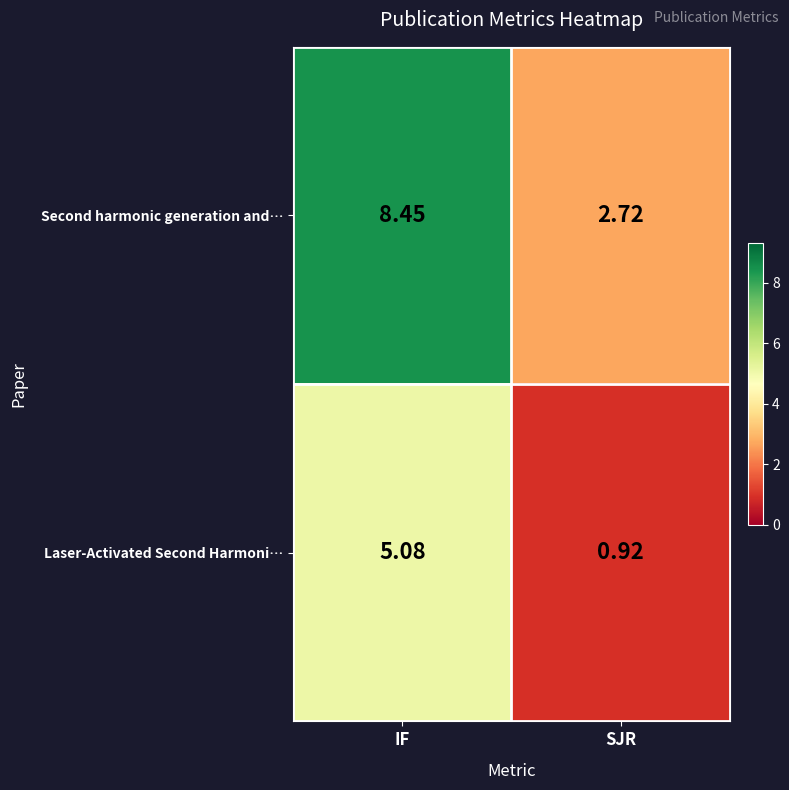

Which series has the largest range (max minus min)?

Second harmonic generation and…